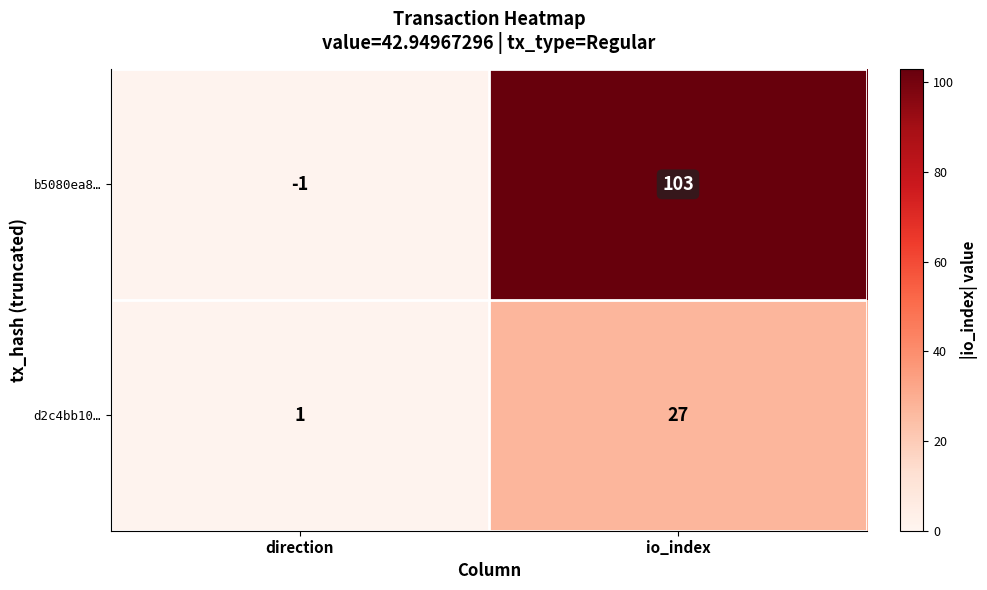

True or false: d2c4bb10… has a value of 16 at io_index.

False